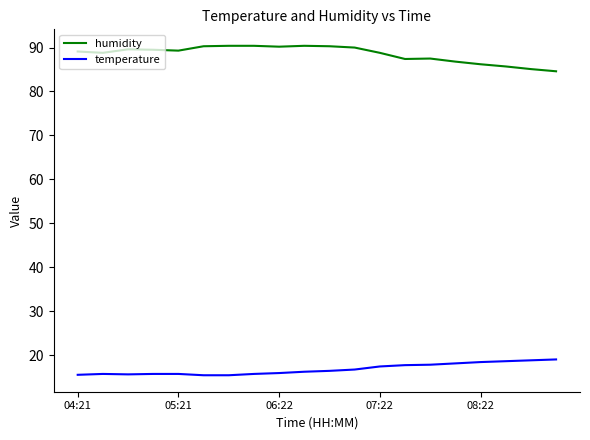

List the series in order of their overall mean, highest first.

humidity, temperature